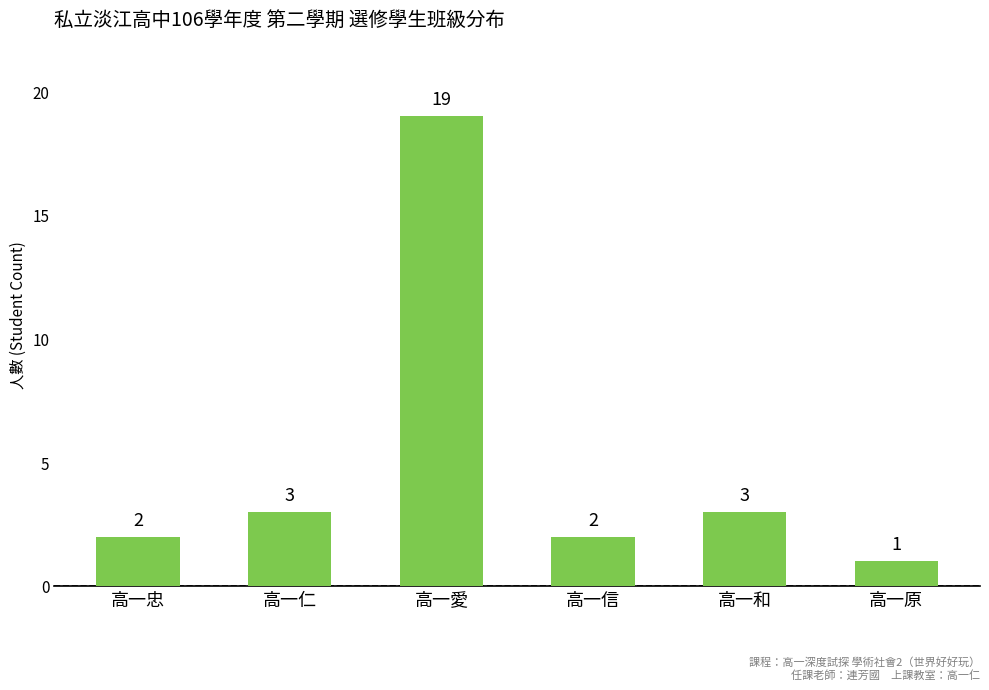

Approximately how many times larger is the value at 高一原 compared to 高一和?

0.3